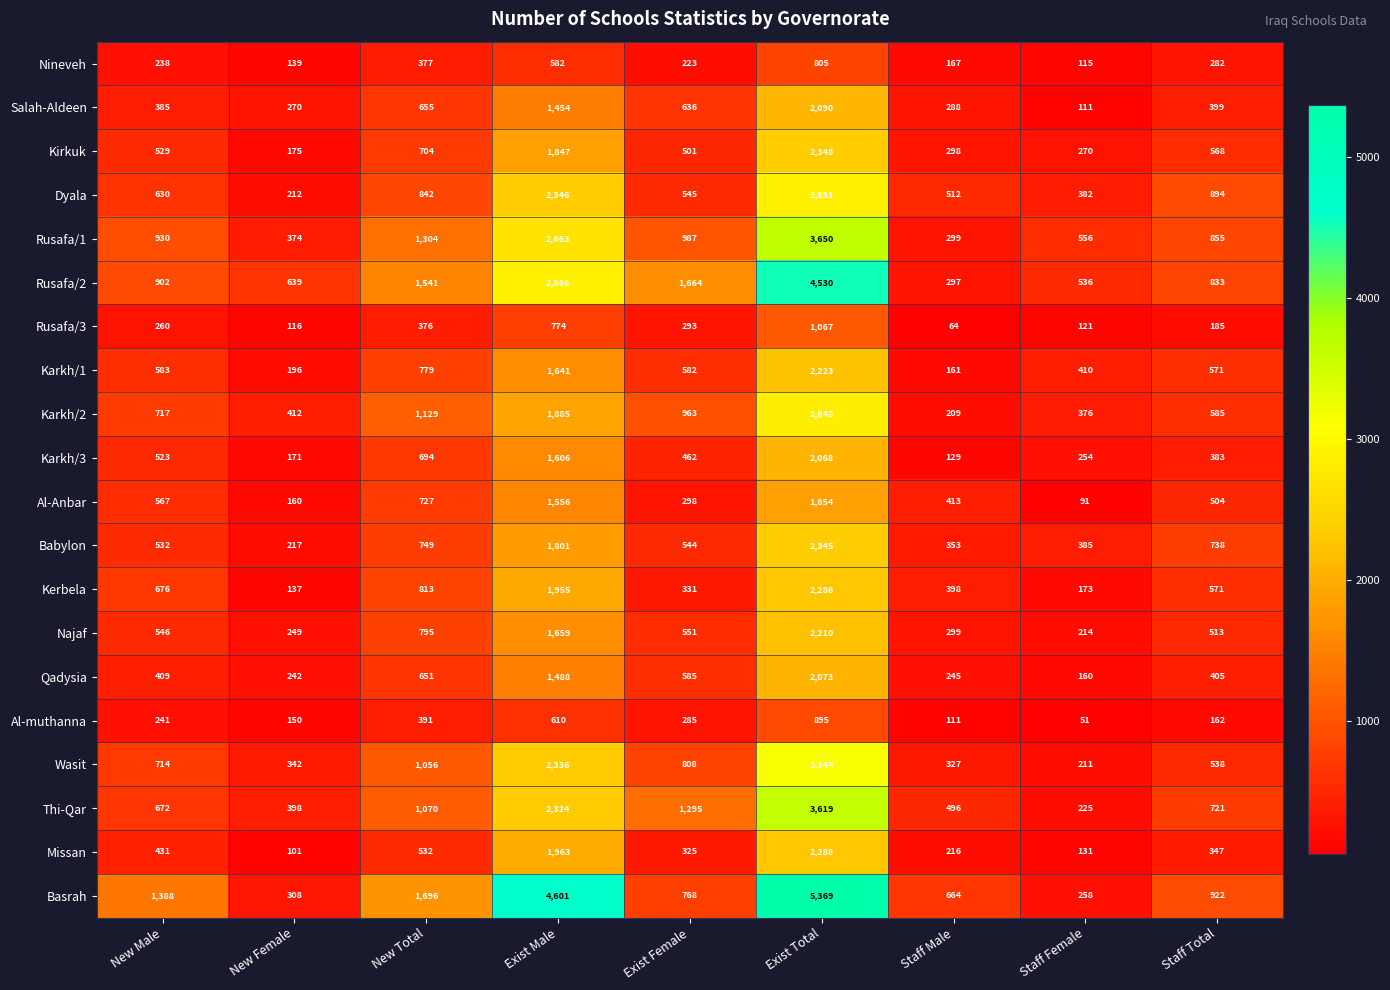

Count the number of categories in the chart.

9